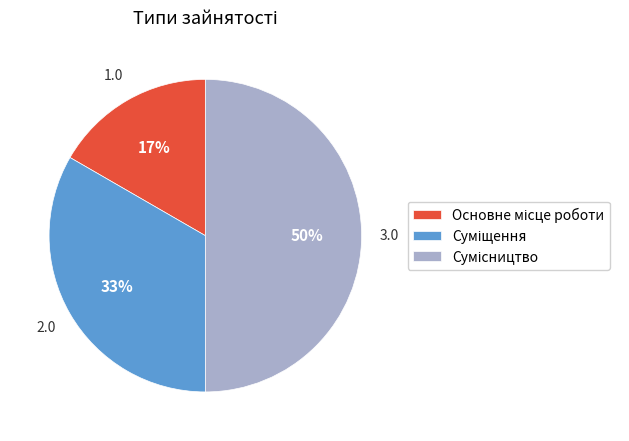

To the nearest percent, what is the difference between the largest and smallest slice percentages?

33%